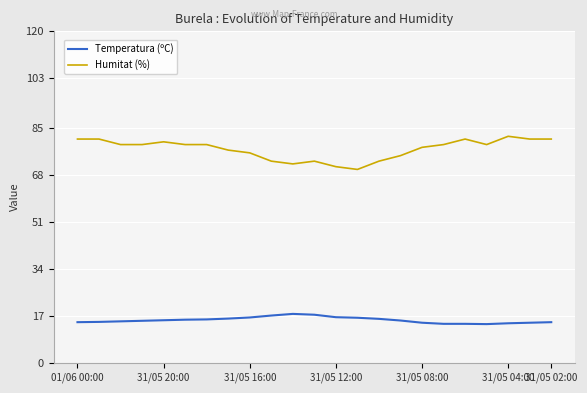

What is the difference between the second highest and second lowest values in the Temperatura (ºC) series?

3.3